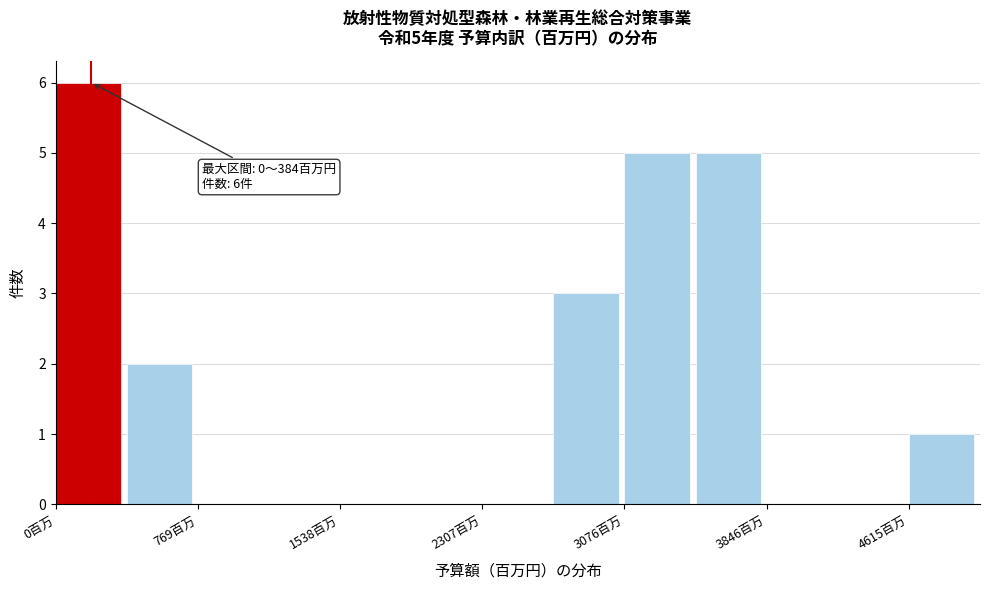

Read against the x-axis, roughly where is the centre of the tallest bar?

200